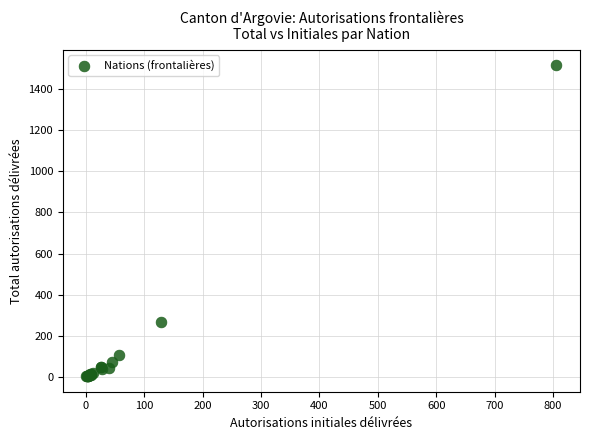

What Y value in the scatter plot is closest to 759?

267